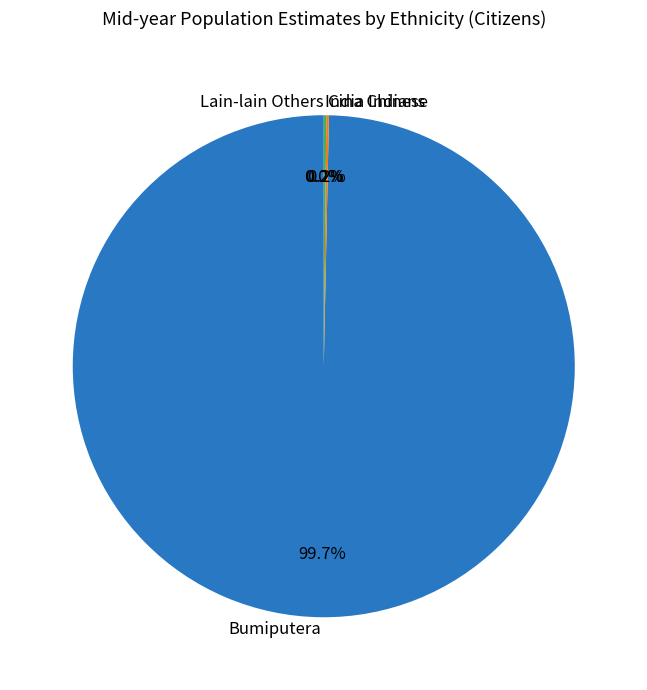

Count the number of slices in the pie.

4